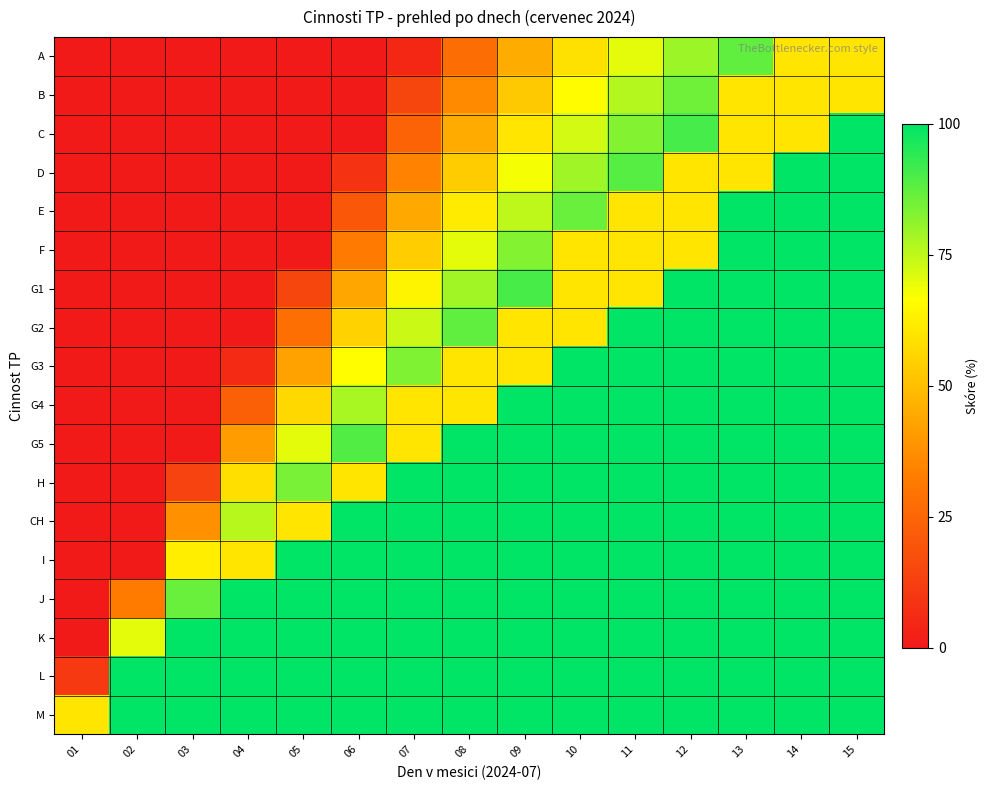

Reading right to left, what are all the values shown in this chart?

A: 15=60.0	14=60.0	13=87.4	12=79.6	11=70.2	10=58.9	09=45.1	08=27.6	07=5.0	06=0.0	05=0.0	04=0.0	03=0.0	02=0.0	01=0.0
B: 15=60.0	14=60.0	13=60.0	12=85.2	11=76.3	10=65.7	09=52.6	08=36.1	07=14.8	06=0.0	05=0.0	04=0.0	03=0.0	02=0.0	01=0.0
C: 15=100.0	14=60.0	13=60.0	12=90.8	11=82.5	10=72.5	09=60.1	08=44.6	07=24.6	06=0.0	05=0.0	04=0.0	03=0.0	02=0.0	01=0.0
D: 15=100.0	14=100.0	13=60.0	12=60.0	11=88.6	10=79.2	09=67.7	08=53.2	07=34.3	06=8.9	05=0.0	04=0.0	03=0.0	02=0.0	01=0.0
E: 15=100.0	14=100.0	13=100.0	12=60.0	11=60.0	10=86.0	09=75.2	08=61.7	07=44.1	06=20.4	05=0.0	04=0.0	03=0.0	02=0.0	01=0.0
F: 15=100.0	14=100.0	13=100.0	12=60.0	11=60.0	10=60.0	09=82.8	08=70.2	07=53.9	06=31.9	05=0.7	04=0.0	03=0.0	02=0.0	01=0.0
G1: 15=100.0	14=100.0	13=100.0	12=100.0	11=60.0	10=60.0	09=90.3	08=78.7	07=63.7	06=43.4	05=14.6	04=0.0	03=0.0	02=0.0	01=0.0
G2: 15=100.0	14=100.0	13=100.0	12=100.0	11=100.0	10=60.0	09=60.0	08=87.2	07=73.5	06=54.9	05=28.5	04=0.0	03=0.0	02=0.0	01=0.0
G3: 15=100.0	14=100.0	13=100.0	12=100.0	11=100.0	10=100.0	09=60.0	08=60.0	07=83.2	06=66.4	05=42.4	04=5.6	03=0.0	02=0.0	01=0.0
G4: 15=100.0	14=100.0	13=100.0	12=100.0	11=100.0	10=100.0	09=100.0	08=60.0	07=60.0	06=77.9	05=56.3	04=23.2	03=0.0	02=0.0	01=0.0
G5: 15=100.0	14=100.0	13=100.0	12=100.0	11=100.0	10=100.0	09=100.0	08=100.0	07=60.0	06=89.3	05=70.2	04=40.8	03=0.0	02=0.0	01=0.0
H: 15=100.0	14=100.0	13=100.0	12=100.0	11=100.0	10=100.0	09=100.0	08=100.0	07=100.0	06=60.0	05=84.1	04=58.4	03=14.0	02=0.0	01=0.0
CH: 15=100.0	14=100.0	13=100.0	12=100.0	11=100.0	10=100.0	09=100.0	08=100.0	07=100.0	06=100.0	05=60.0	04=76.1	03=38.1	02=0.0	01=0.0
I: 15=100.0	14=100.0	13=100.0	12=100.0	11=100.0	10=100.0	09=100.0	08=100.0	07=100.0	06=100.0	05=100.0	04=60.0	03=62.2	02=0.0	01=0.0
J: 15=100.0	14=100.0	13=100.0	12=100.0	11=100.0	10=100.0	09=100.0	08=100.0	07=100.0	06=100.0	05=100.0	04=100.0	03=86.2	02=32.3	01=0.0
K: 15=100.0	14=100.0	13=100.0	12=100.0	11=100.0	10=100.0	09=100.0	08=100.0	07=100.0	06=100.0	05=100.0	04=100.0	03=100.0	02=70.2	01=0.0
L: 15=100.0	14=100.0	13=100.0	12=100.0	11=100.0	10=100.0	09=100.0	08=100.0	07=100.0	06=100.0	05=100.0	04=100.0	03=100.0	02=100.0	01=10.6
M: 15=100.0	14=100.0	13=100.0	12=100.0	11=100.0	10=100.0	09=100.0	08=100.0	07=100.0	06=100.0	05=100.0	04=100.0	03=100.0	02=100.0	01=60.0